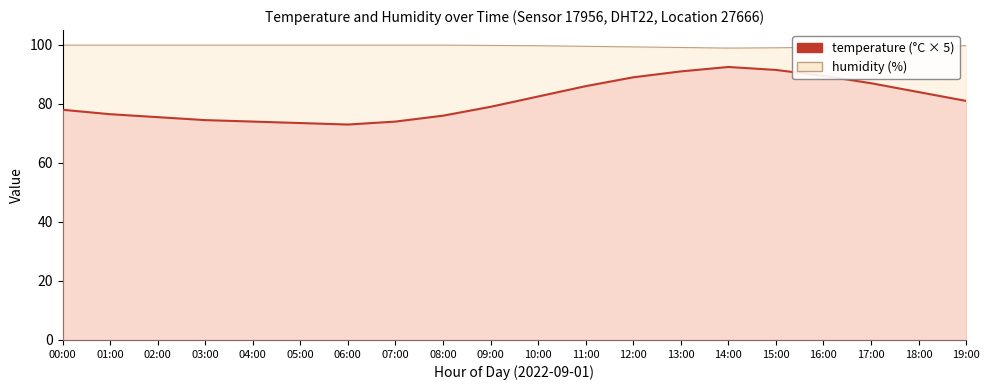

True or false: temperature and humidity cross at least once.

False